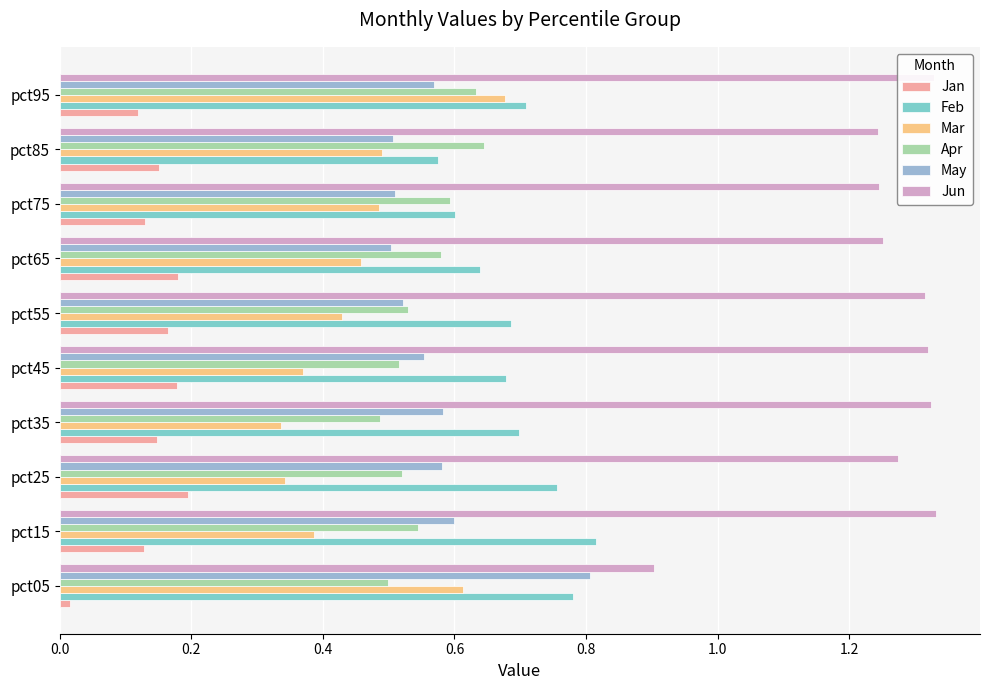

How many distinct data groups are displayed?

6